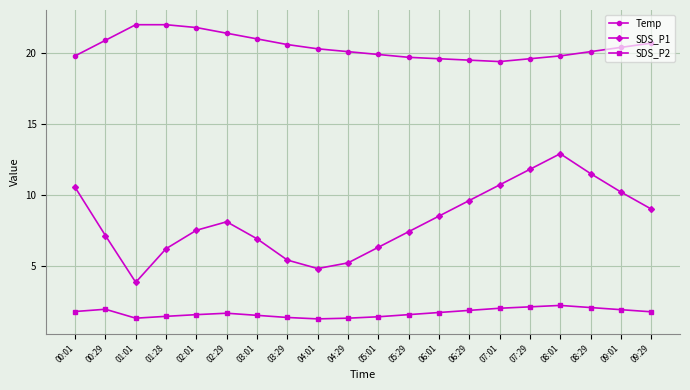

What is the spread (max minus min) of values at 03:01?

19.5